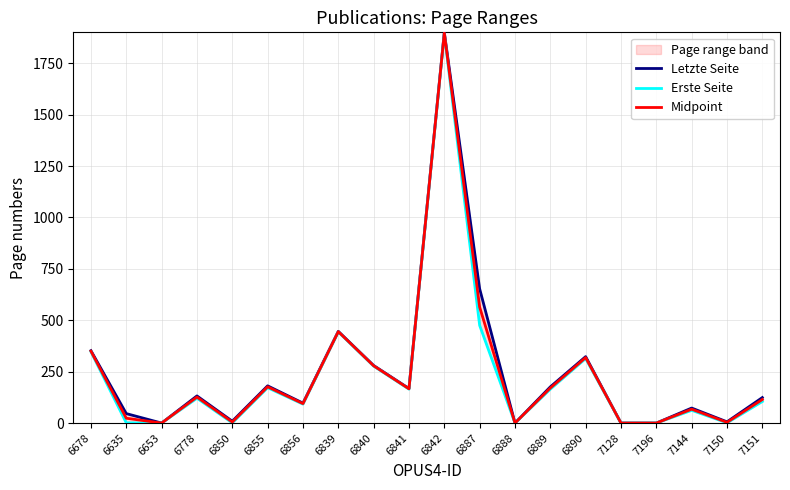

What is the difference between the maximum and second lowest values in the Midpoint series?

1896.5